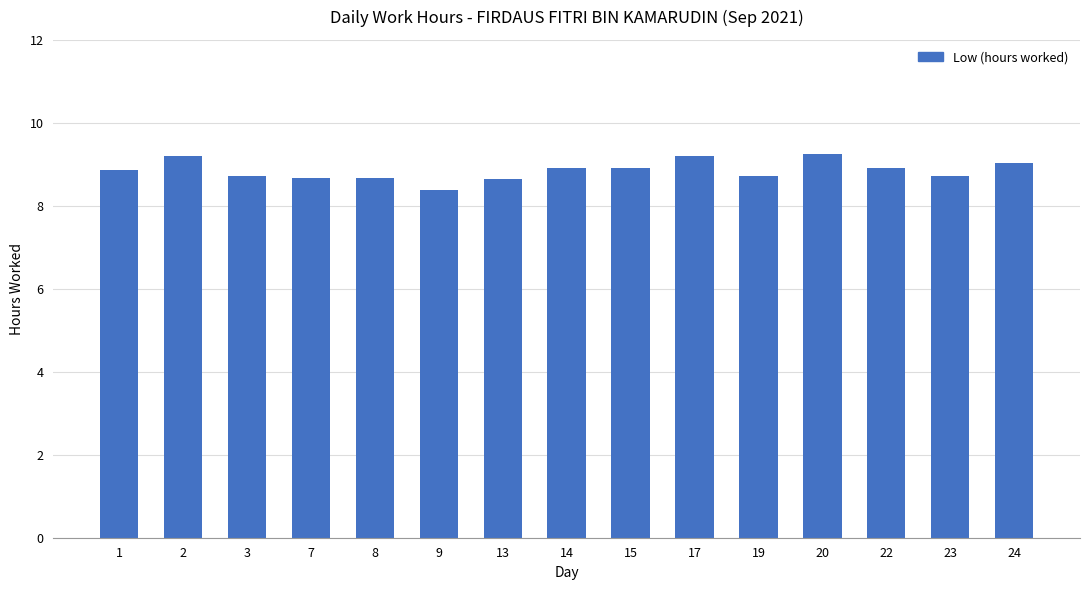

What is the value of the 3rd bar from the left?

8.7